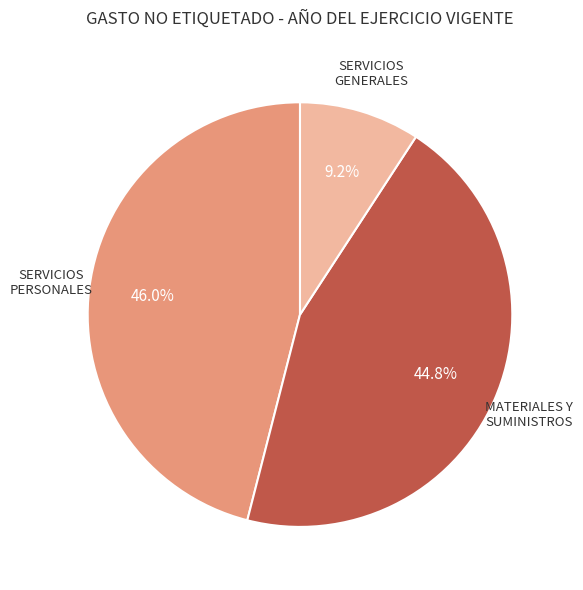

Does any single category account for the majority?

No